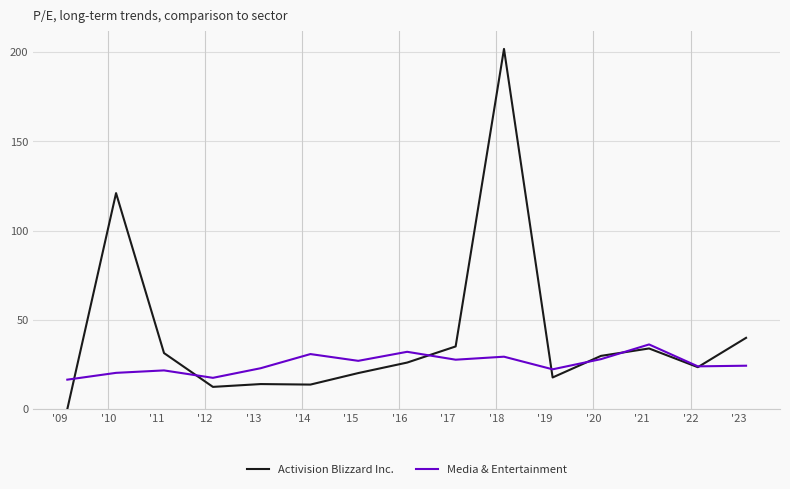

At how many categories does at least one series exceed 145?

1